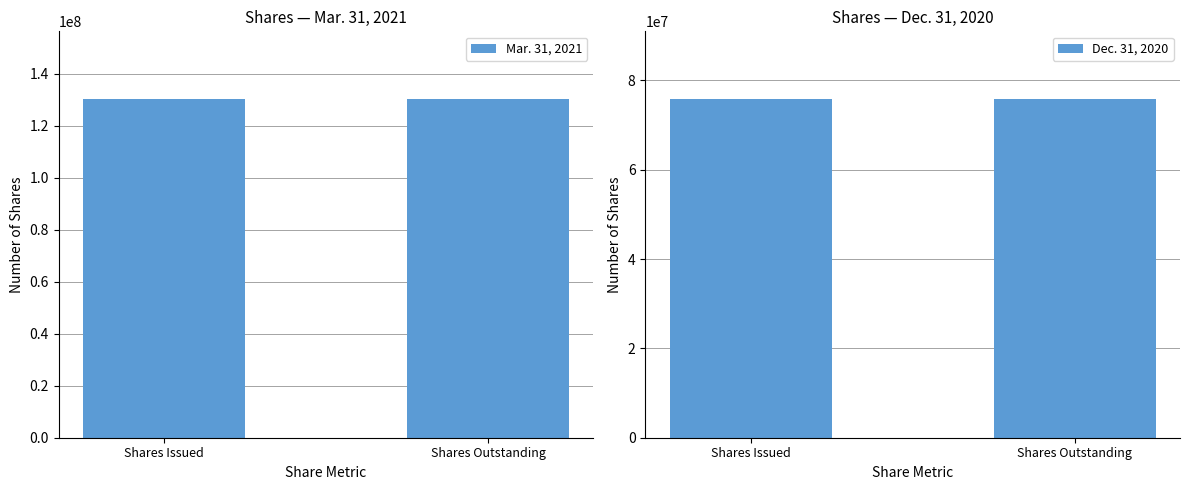

Is the value of Mar. 31, 2021 at Shares Outstanding greater than the value of Dec. 31, 2020 at Shares Outstanding?

Yes